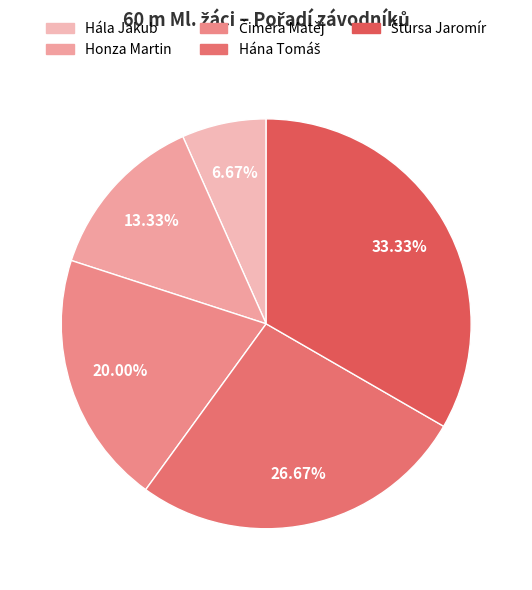

What is the change in value from Honza Martin to Čimera Matěj?

+1